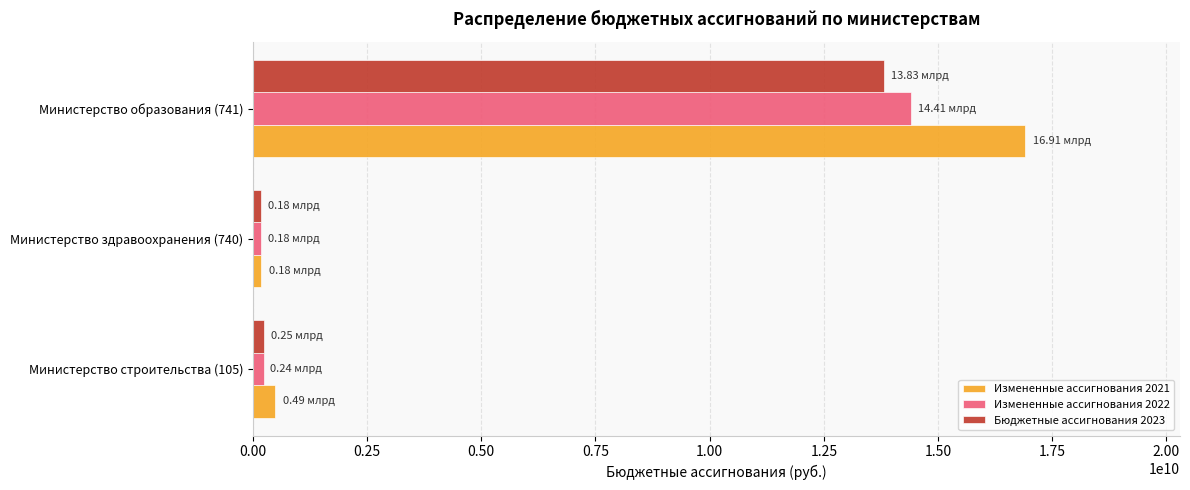

Rank the series by their average value, from lowest to highest.

Бюджетные ассигнования 2023, Измененные ассигнования 2022, Измененные ассигнования 2021